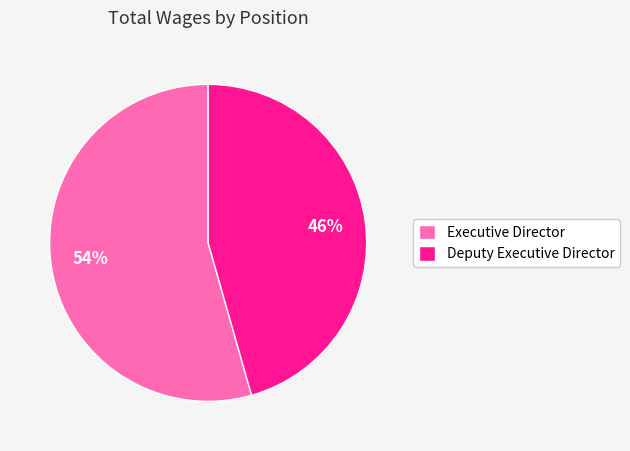

To the nearest percent, what is the average slice percentage?

50%